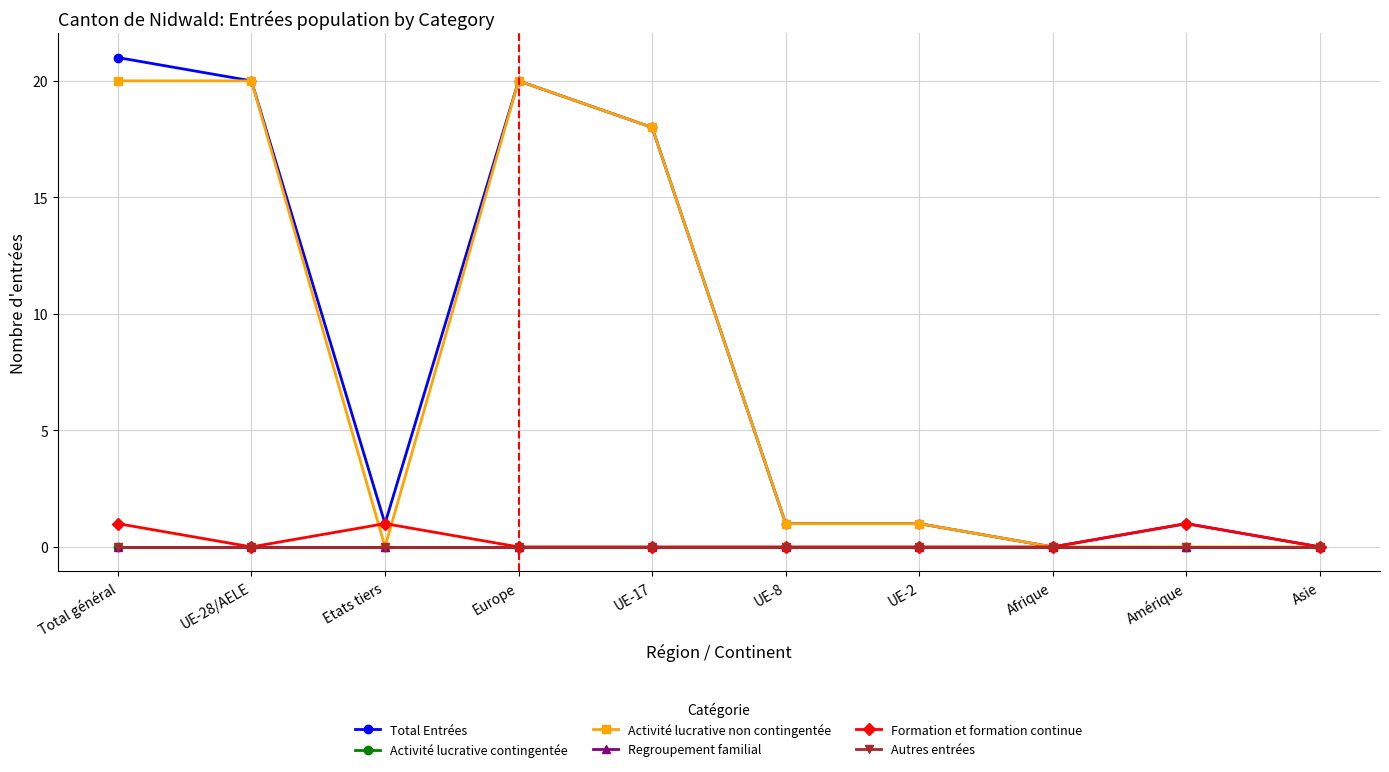

Is this an area chart (filled region under the line)?

No